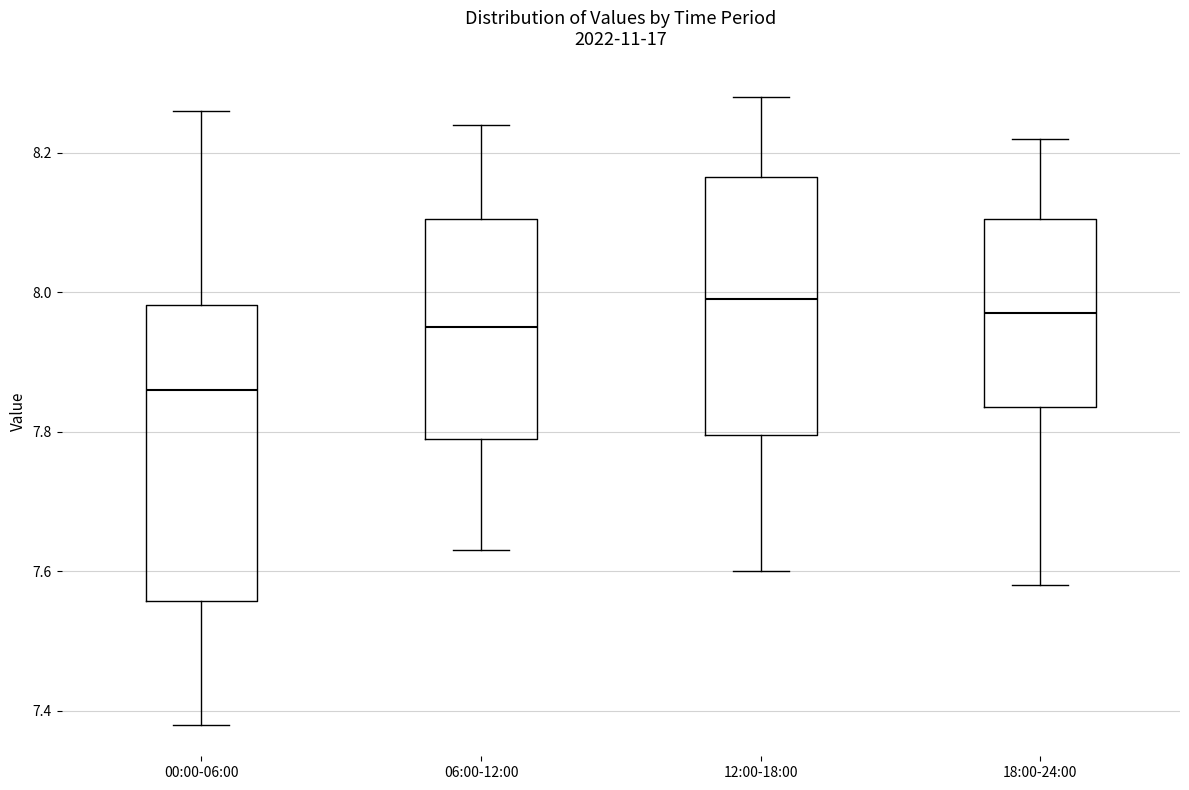

Reading left to right, read every box against the y-axis: the position of its median line, the range the box covers, and the ends of its whiskers. The values are not printed on the chart, so give them approximately, as read against the axis.

00:00-06:00: median 7.86, box 7.56 to 7.98, whiskers 7.38 to 8.26
06:00-12:00: median 7.96, box 7.80 to 8.10, whiskers 7.64 to 8.24
12:00-18:00: median 8.00, box 7.80 to 8.16, whiskers 7.60 to 8.28
18:00-24:00: median 7.98, box 7.84 to 8.10, whiskers 7.58 to 8.22